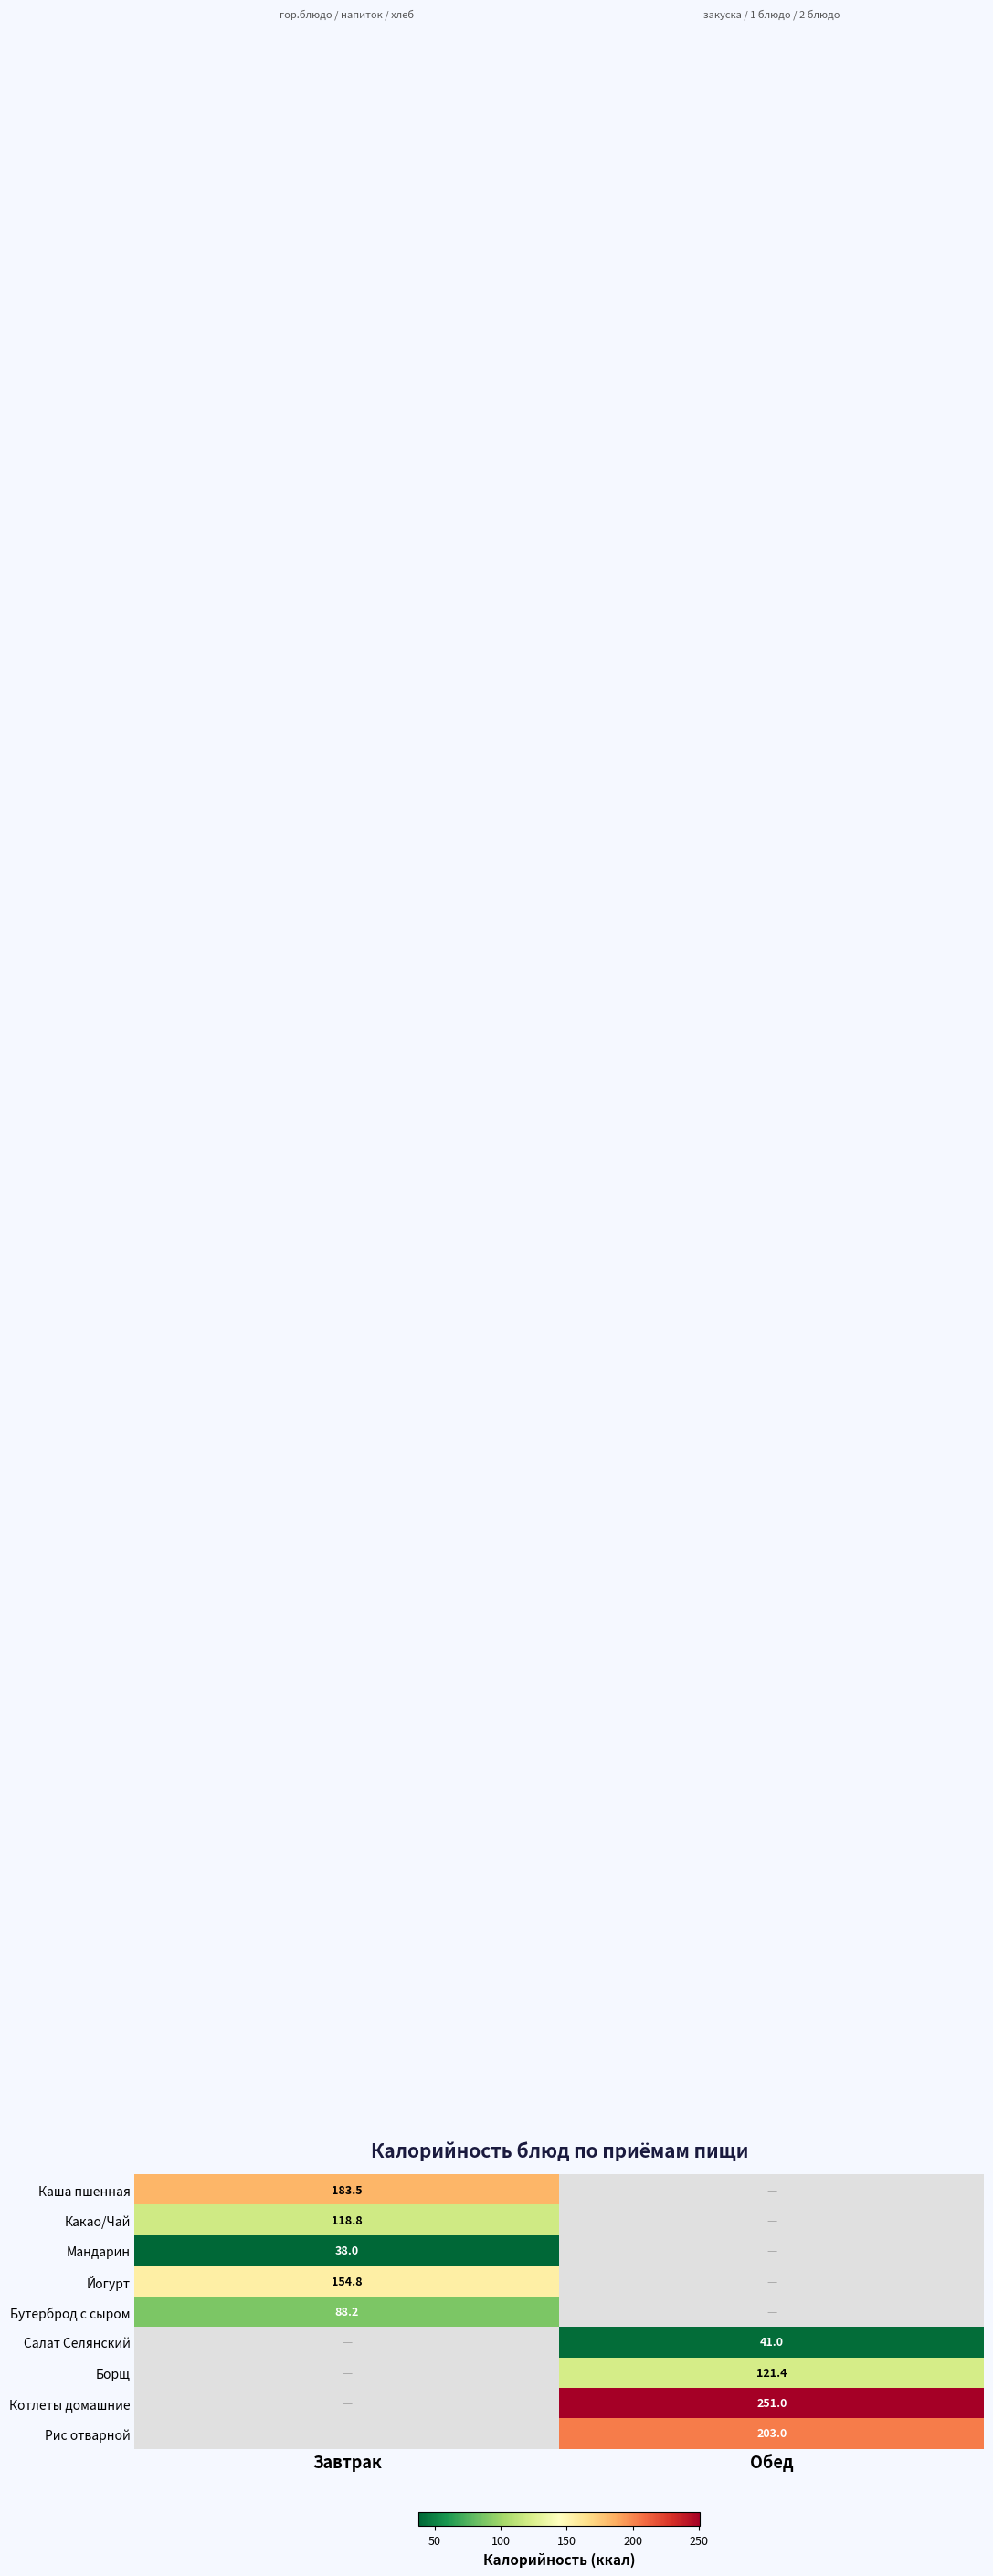

True or false: Каша пшенная has a value of 183.5 at Завтрак.

True